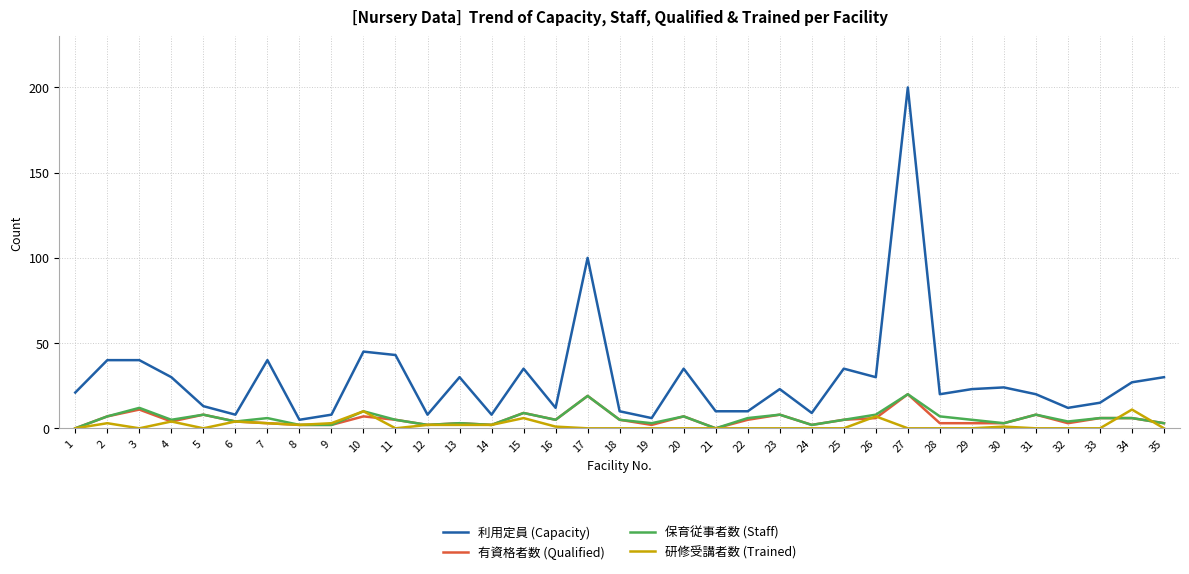

Does the chart have visible grid lines?

Yes